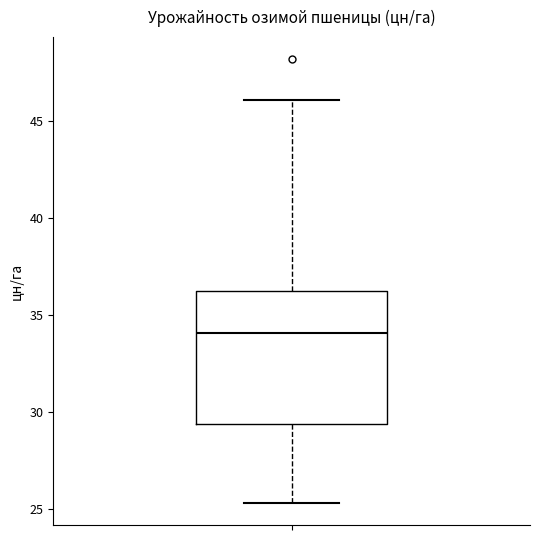

Read this box plot against the y-axis: the position of the median line, the range covered by the box, and the ends of both whiskers. The values are not printed on the chart, so give them approximately, as read against the axis.

median 34.0, box 29.5 to 36.0, whiskers 25.5 to 46.0